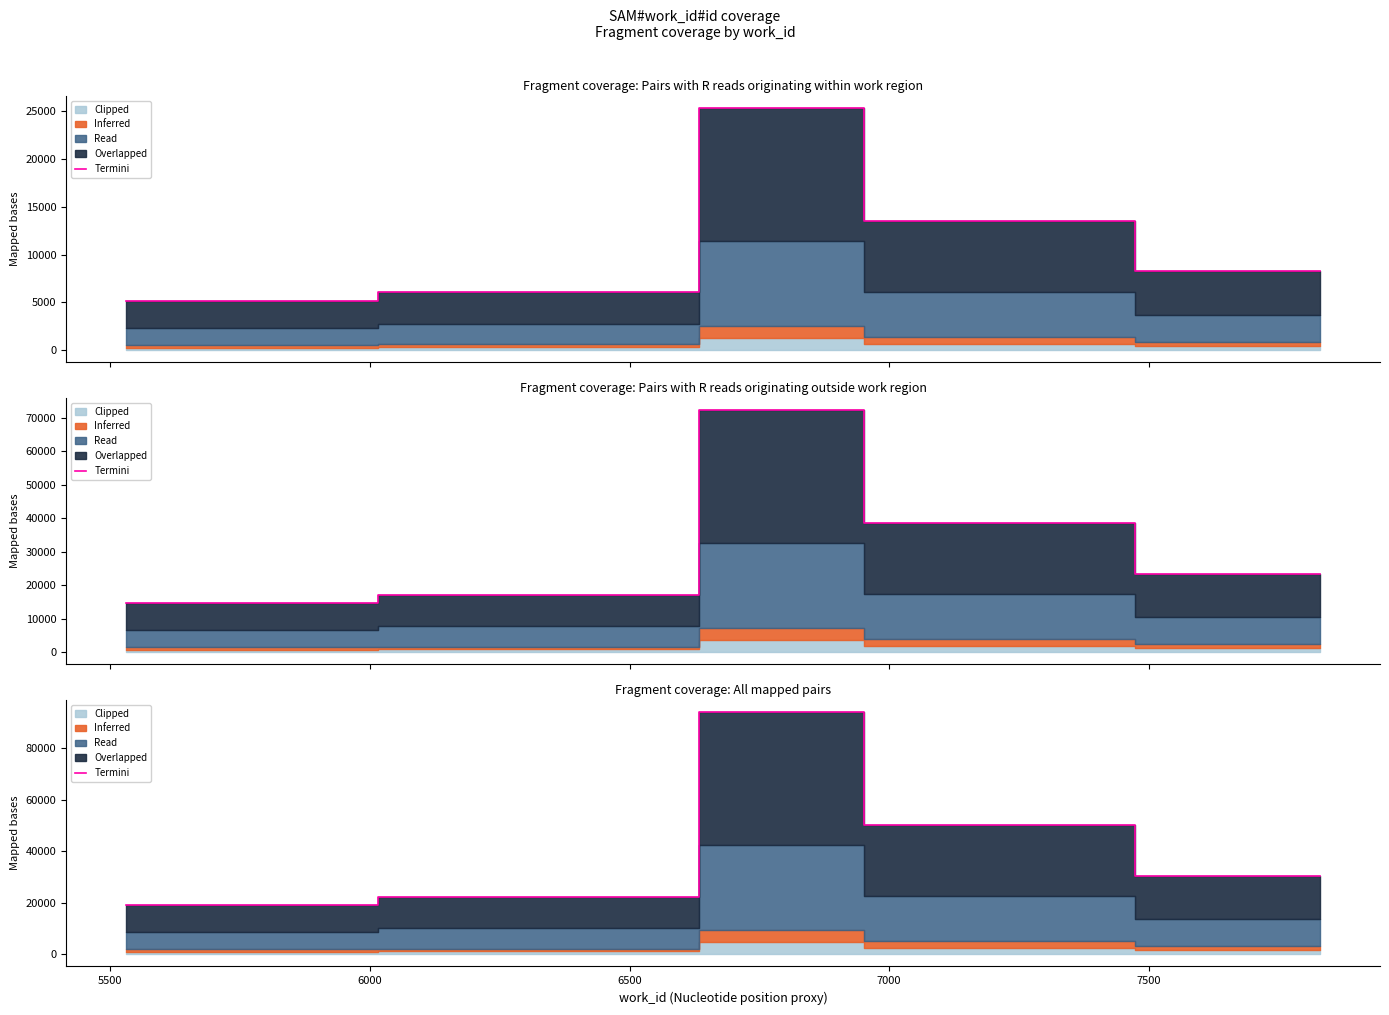

What is the sum of all values?

235691.3